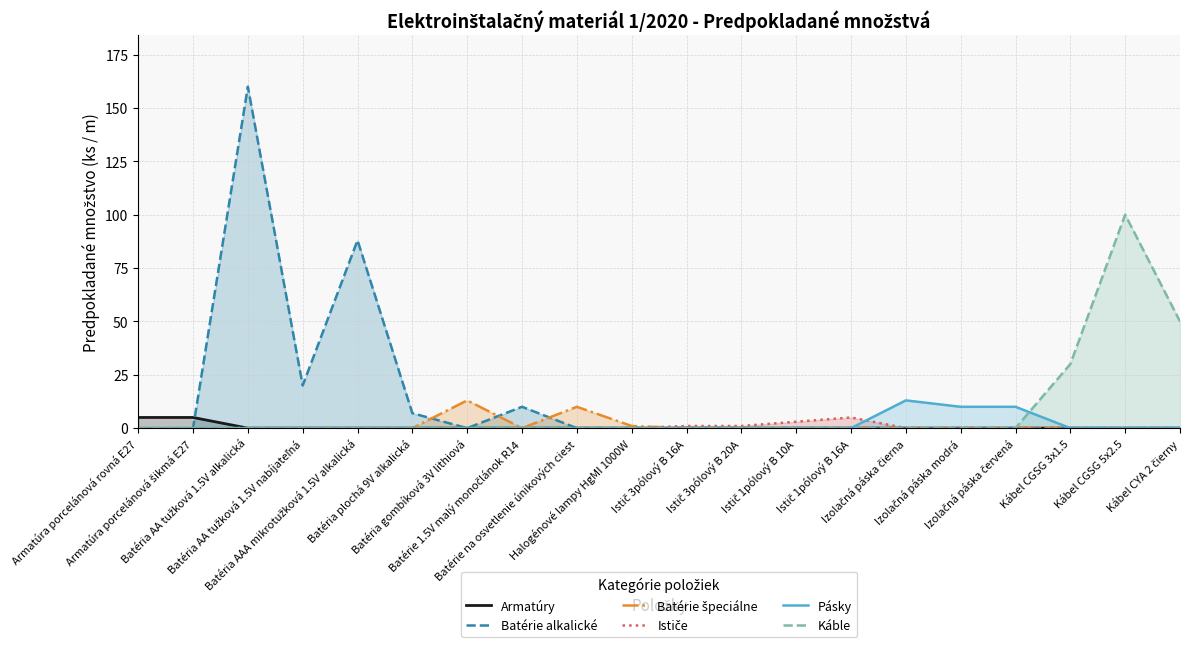

How many data points in Ističe are above 0?

4